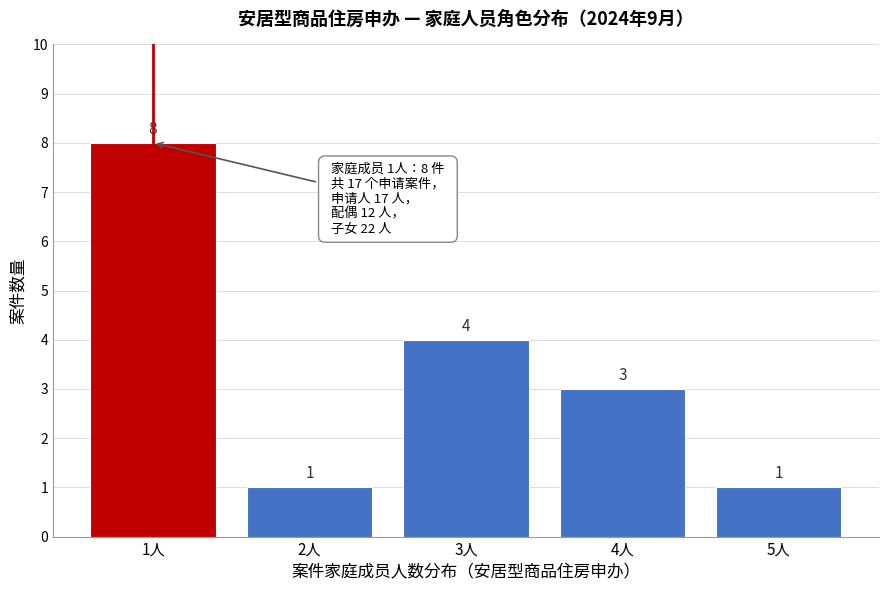

Reading left to right, what are all the values shown in this chart?

1人=8	2人=1	3人=4	4人=3	5人=1